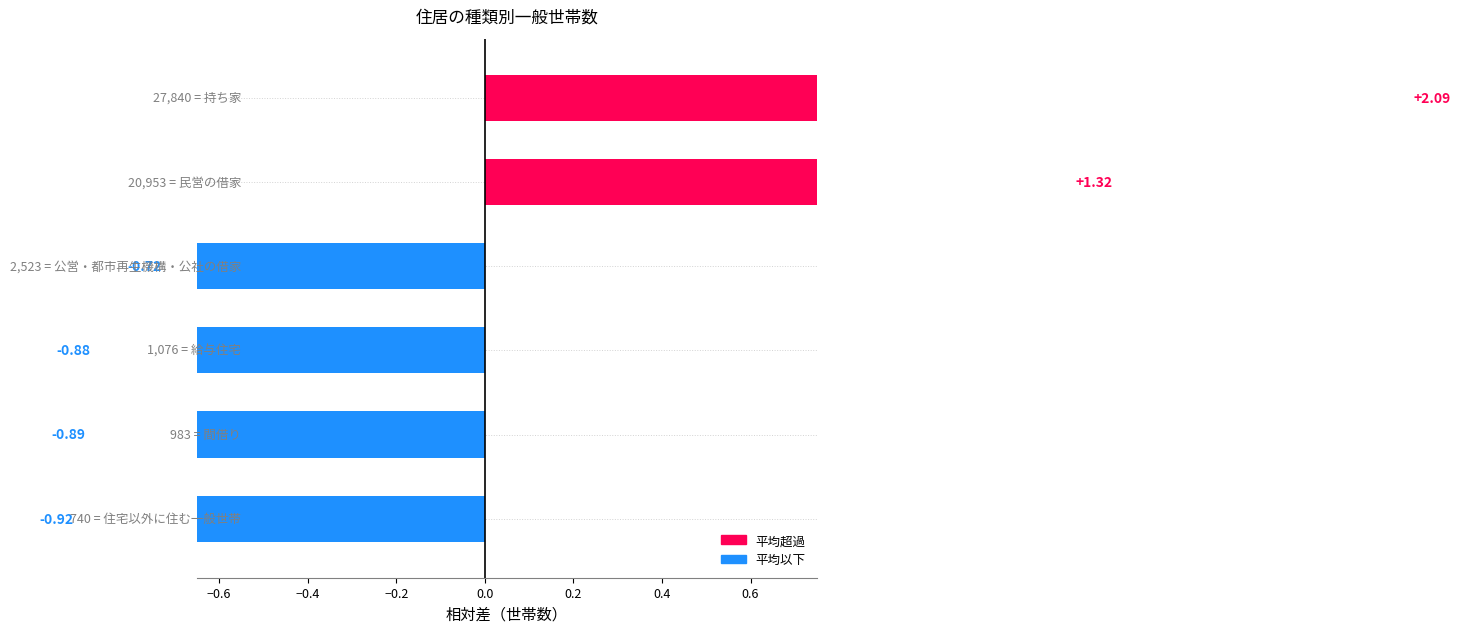

What is the difference between the maximum and minimum values?

3.0